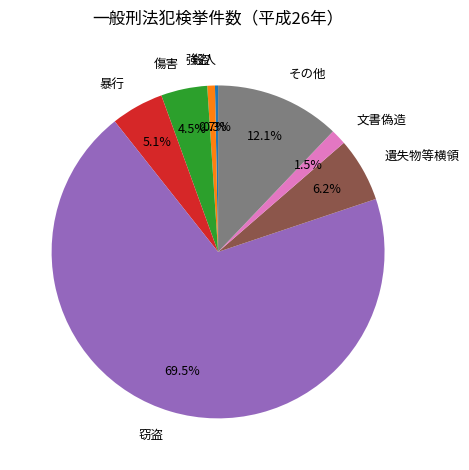

Do 強盗 and 文書偽造 together represent more than half of the pie?

No